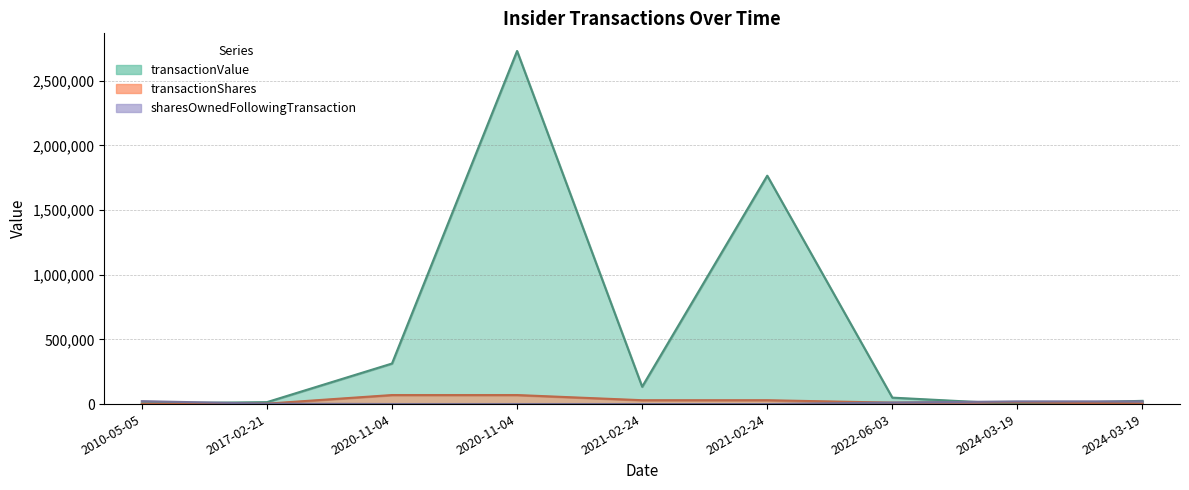

What are all the series names shown in the legend?

transactionValue, transactionShares, sharesOwnedFollowingTransaction